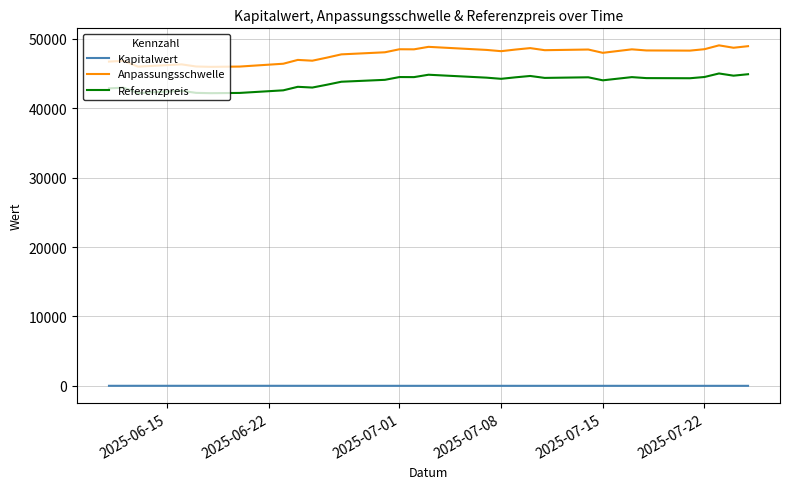

What are all the series names shown in the legend?

Kapitalwert, Anpassungsschwelle, Referenzpreis